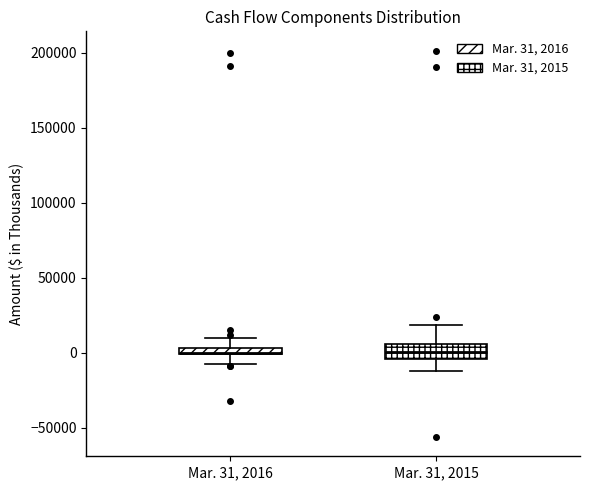

Where does the lower whisker of the box for Mar. 31, 2015 end on the y-axis? The values are not printed on the chart, so give them approximately, as read against the axis.

-10000